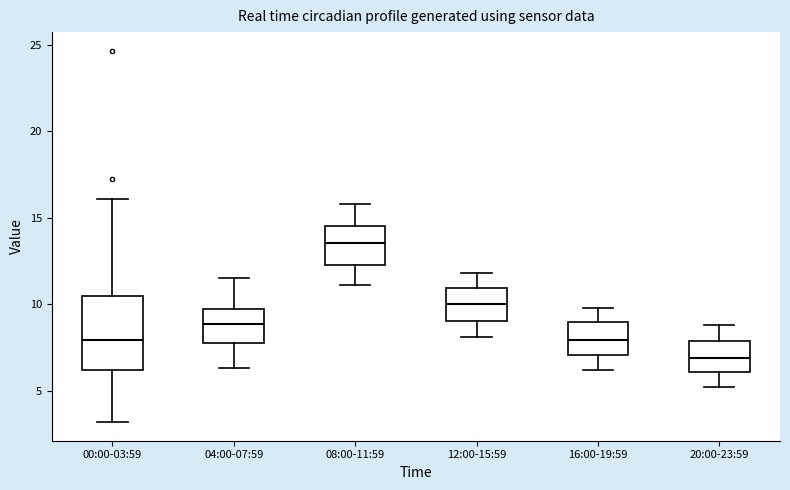

Which box has the lowest median line?

20:00-23:59